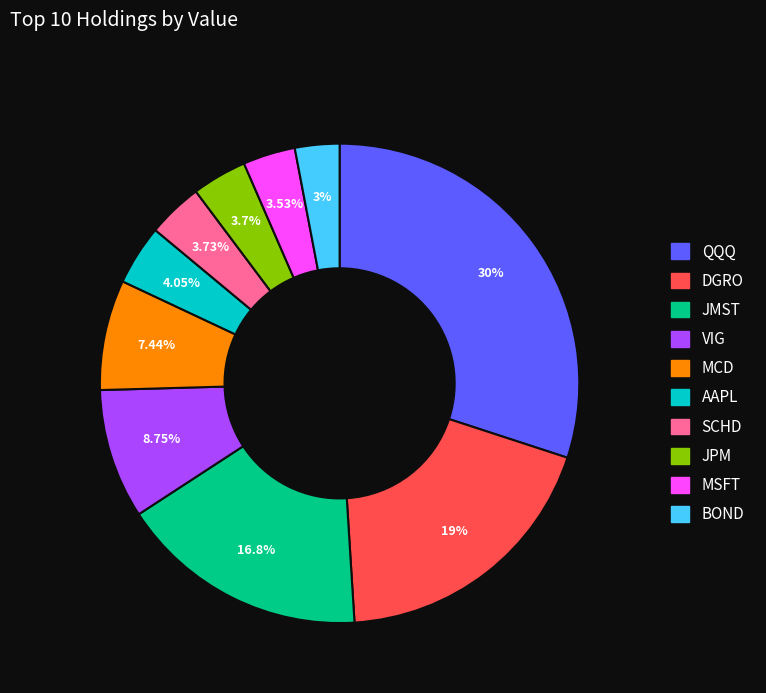

True or false: JMST accounts for 12% of the total.

False